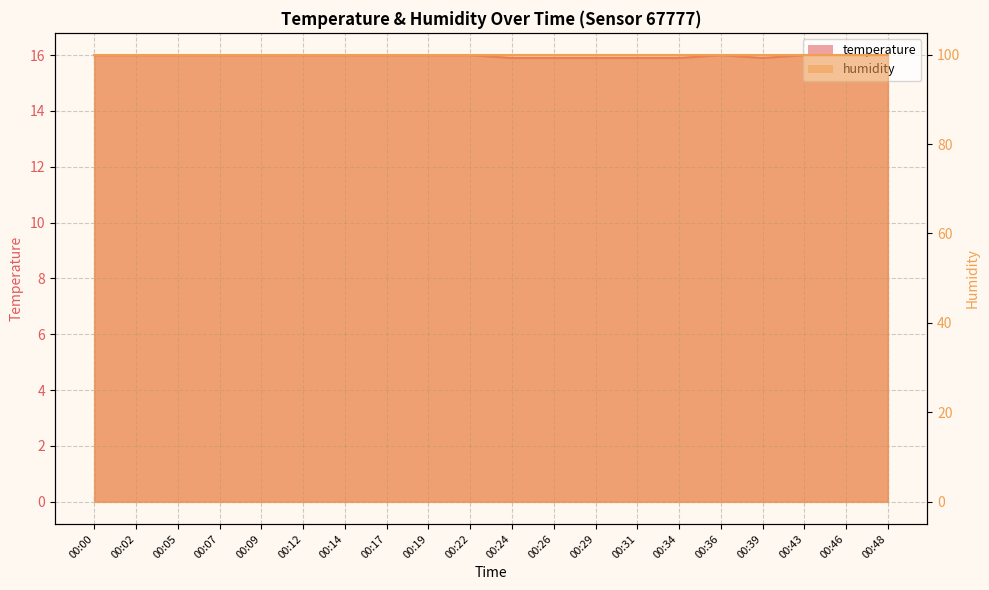

Which has a higher value, 00:31 or 00:17?

00:17